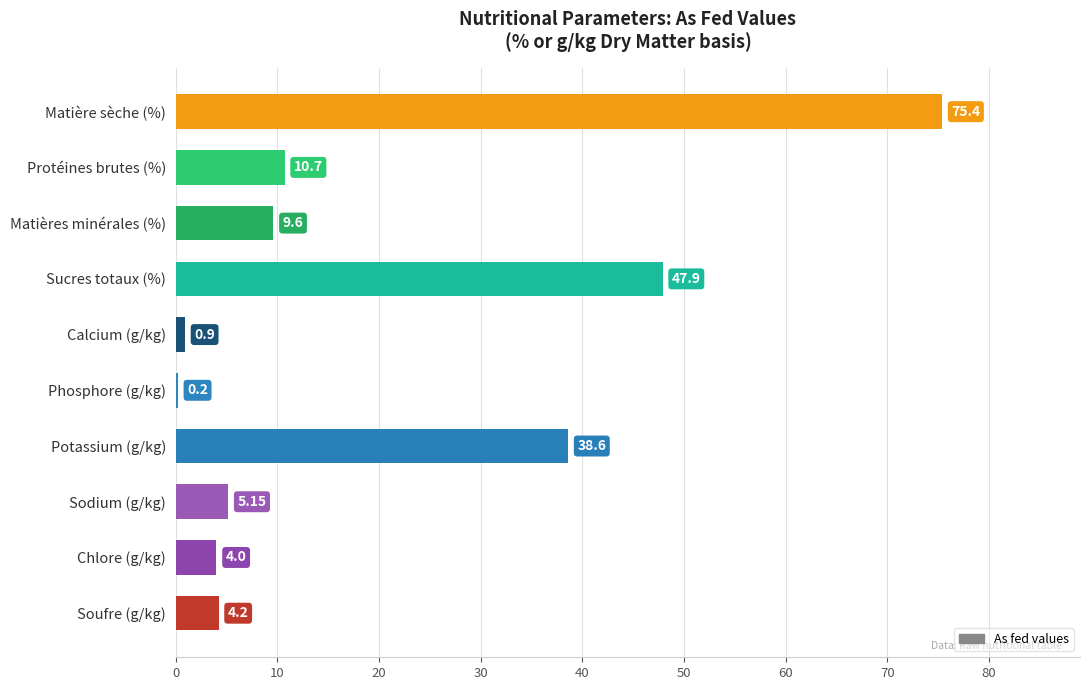

What is the sum of the values at Sodium (g/kg) and Potassium (g/kg)?

43.8